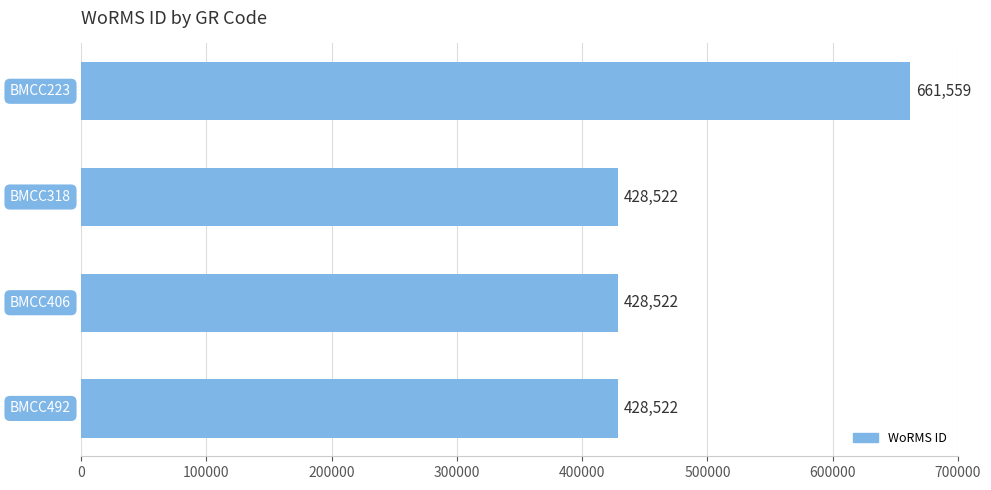

What is the greatest value displayed?

661559